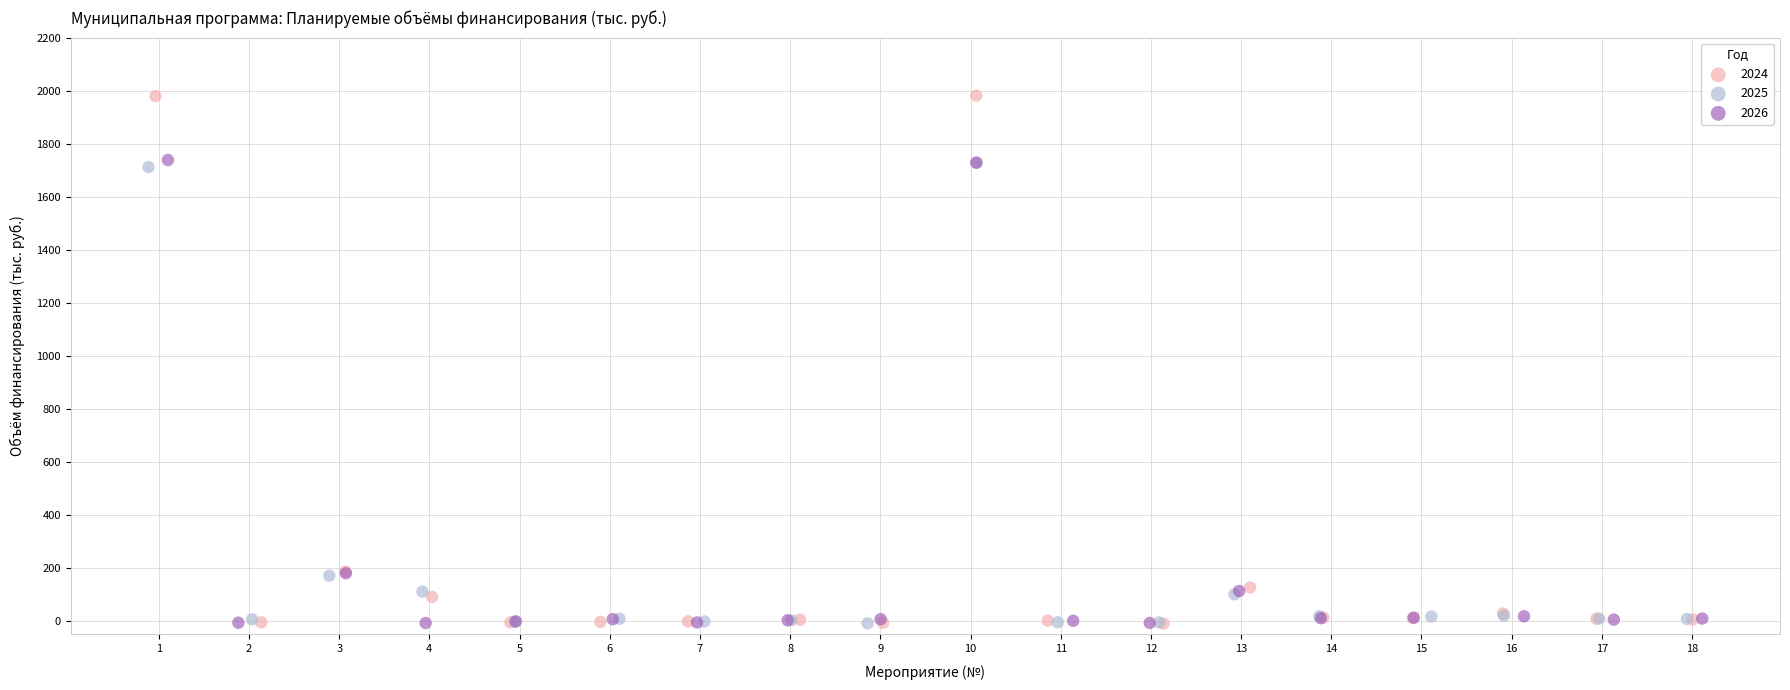

Which series has the largest Y range (max minus min)?

2024